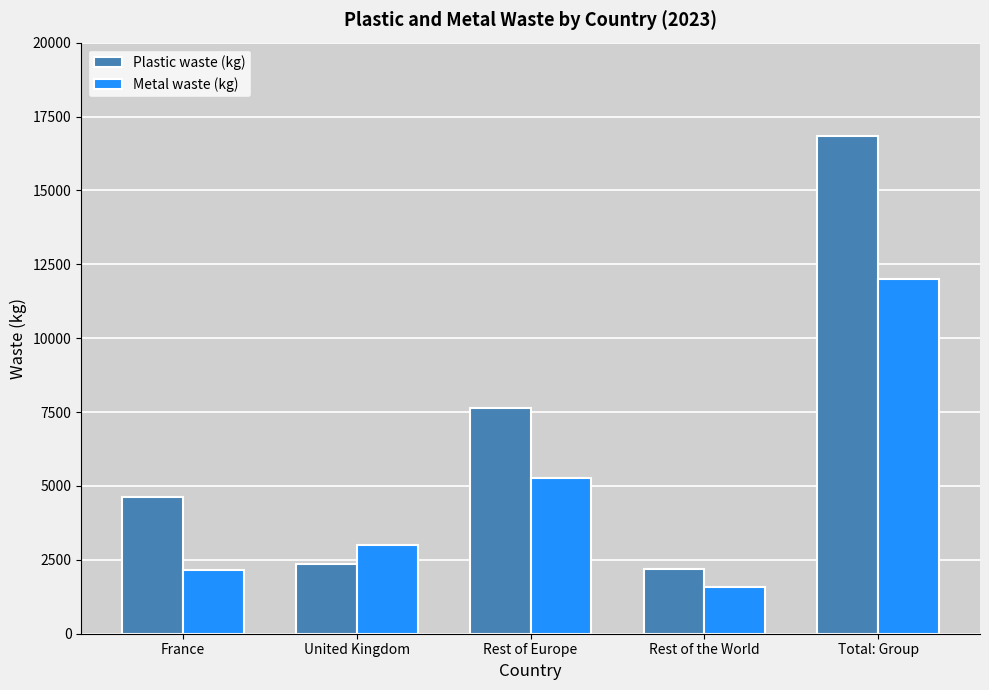

What is the label of the 2nd bar from the left?

United Kingdom